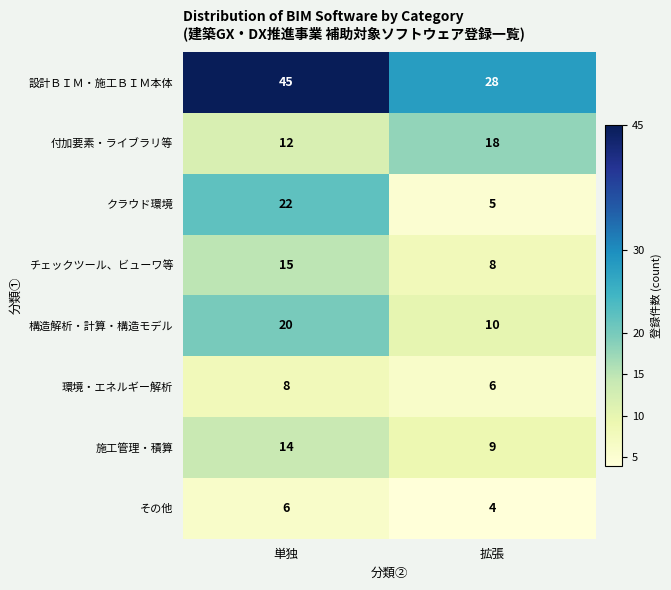

Which series has the largest total across all categories?

設計ＢＩＭ・施工ＢＩＭ本体